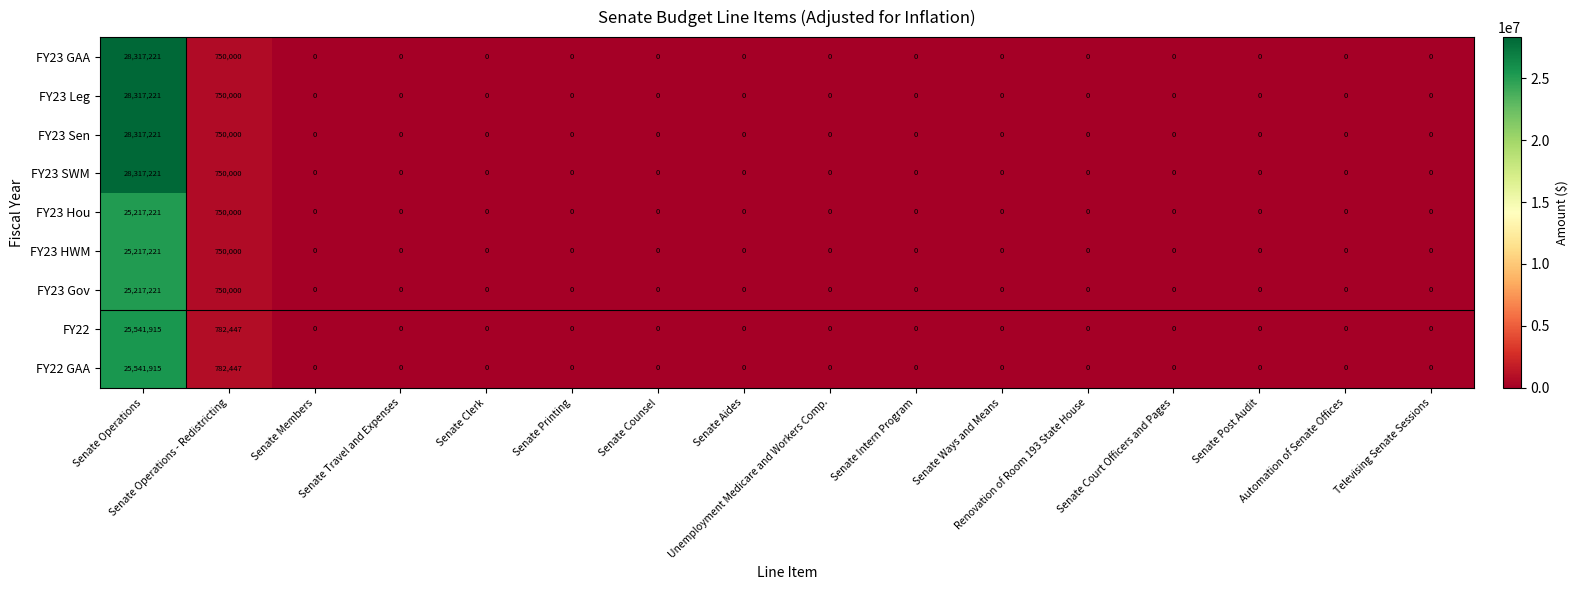

What is the maximum value for FY22?

25541915